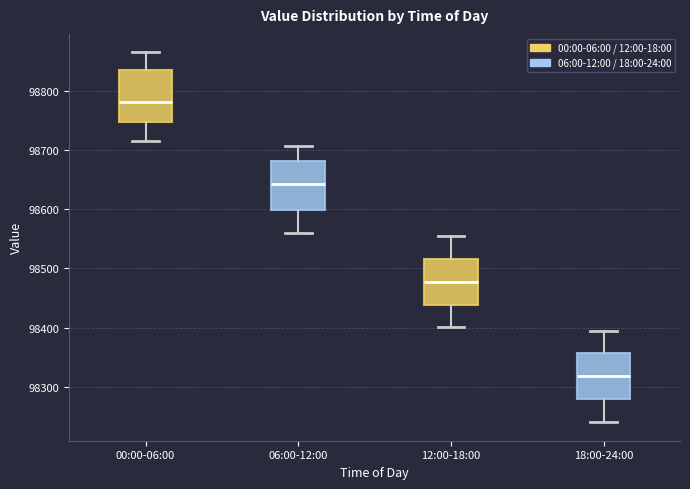

Reading left to right, read every box against the y-axis: the position of its median line, the range the box covers, and the ends of its whiskers. The values are not printed on the chart, so give them approximately, as read against the axis.

00:00-06:00: median 98780, box 98750 to 98830, whiskers 98720 to 98860
06:00-12:00: median 98640, box 98600 to 98680, whiskers 98560 to 98710
12:00-18:00: median 98480, box 98440 to 98520, whiskers 98400 to 98560
18:00-24:00: median 98320, box 98280 to 98360, whiskers 98240 to 98400